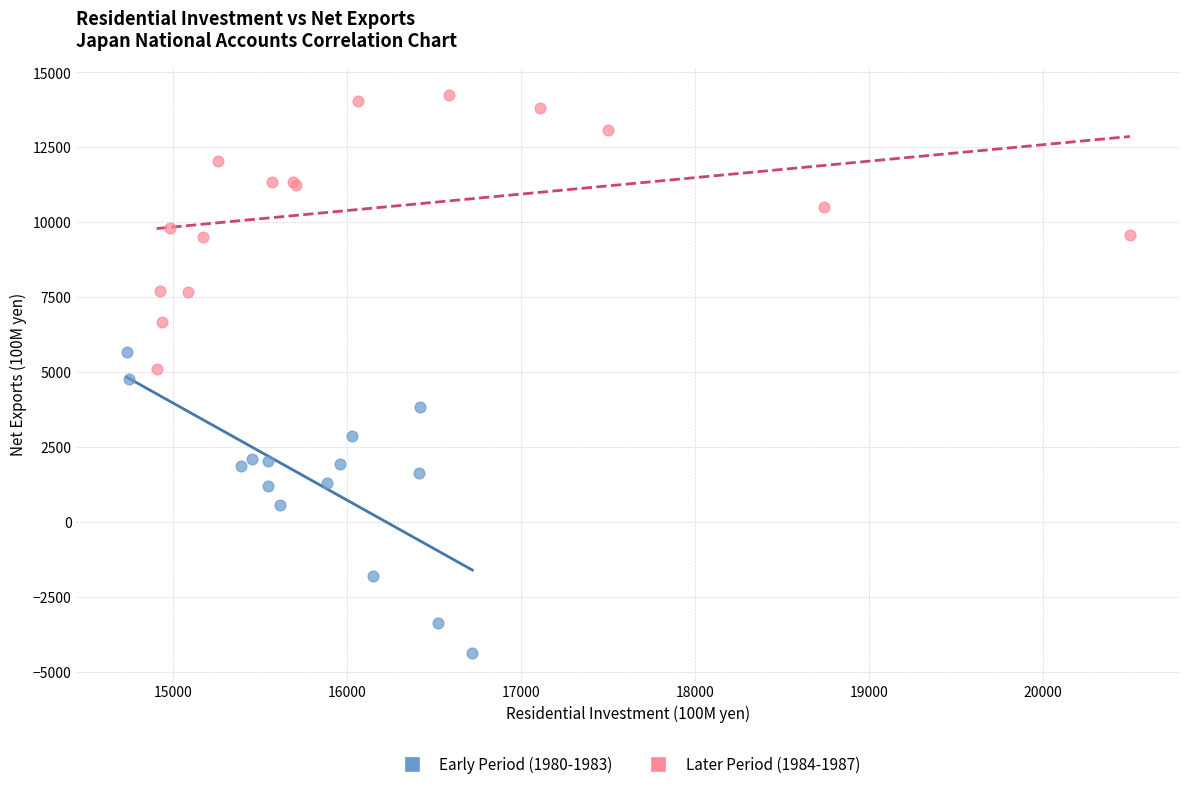

Which series reaches the maximum Y coordinate?

Later Period (1984-1987)